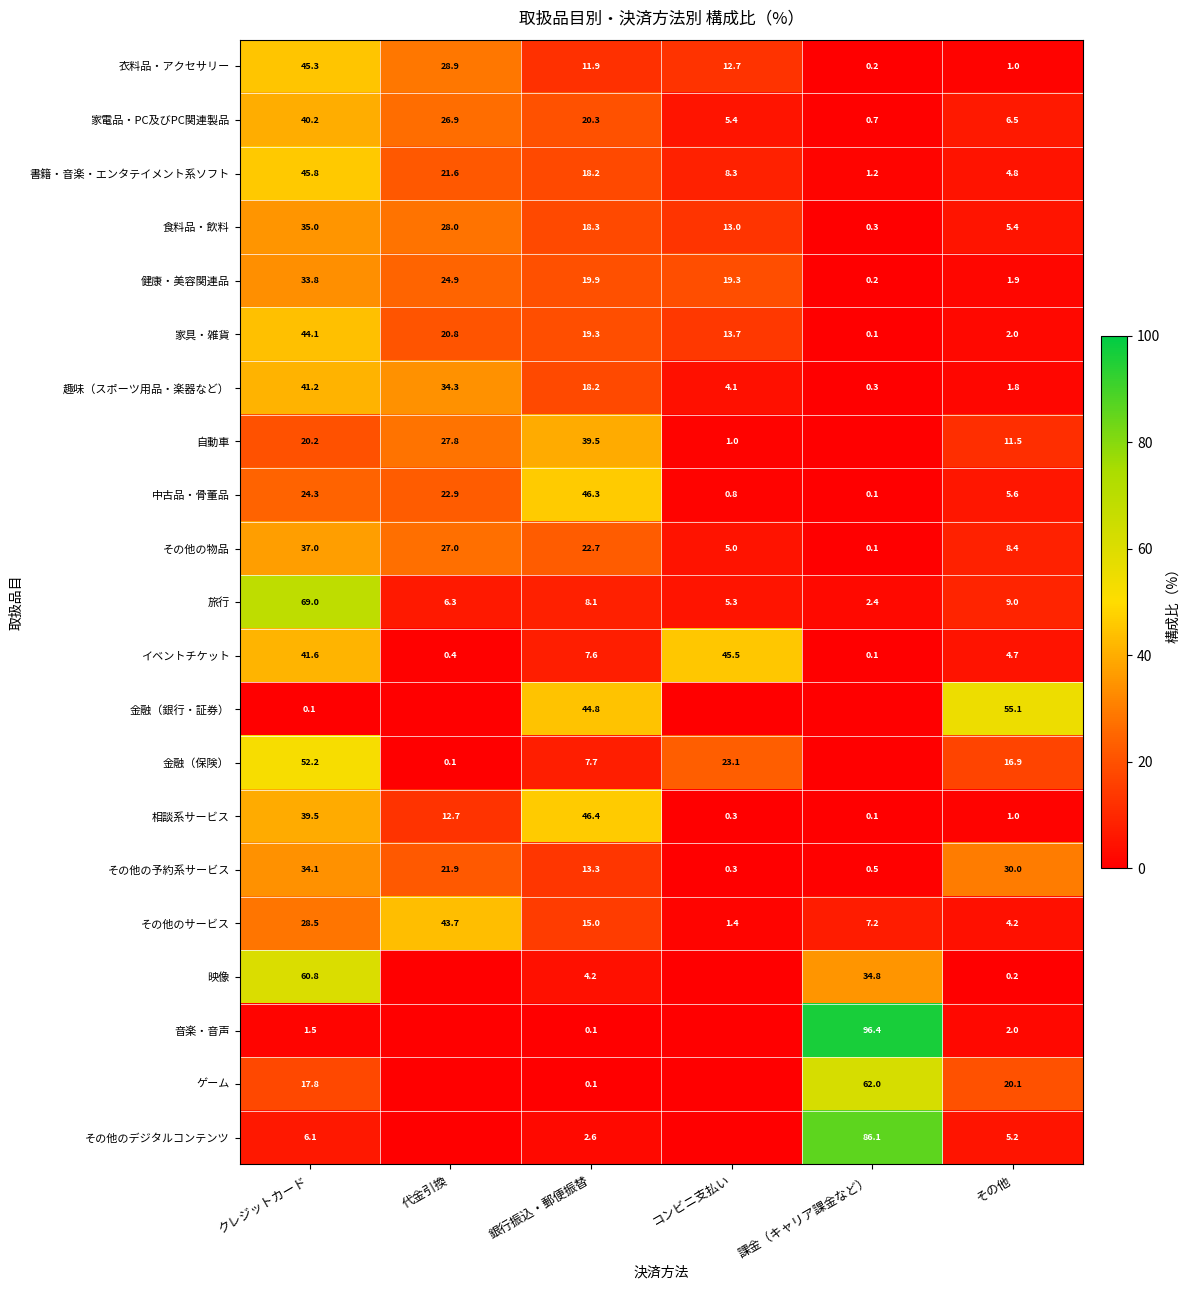

The 趣味（スポーツ用品・楽器など） series shows 18.2 at 銀行振込・郵便振替. True or false?

True